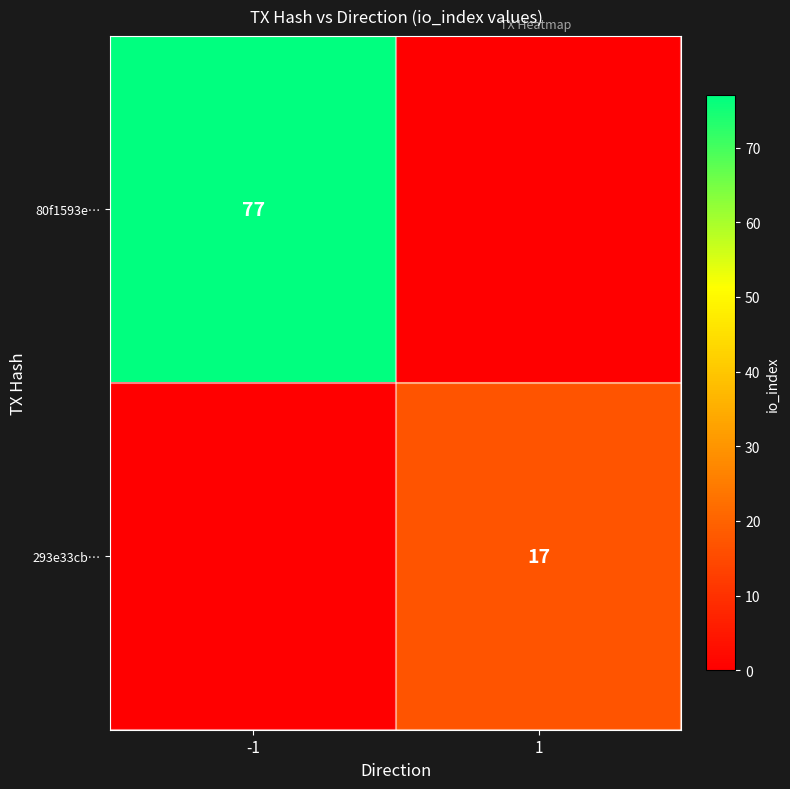

The value of 80f1593e… at -1 is 101. True or false?

False